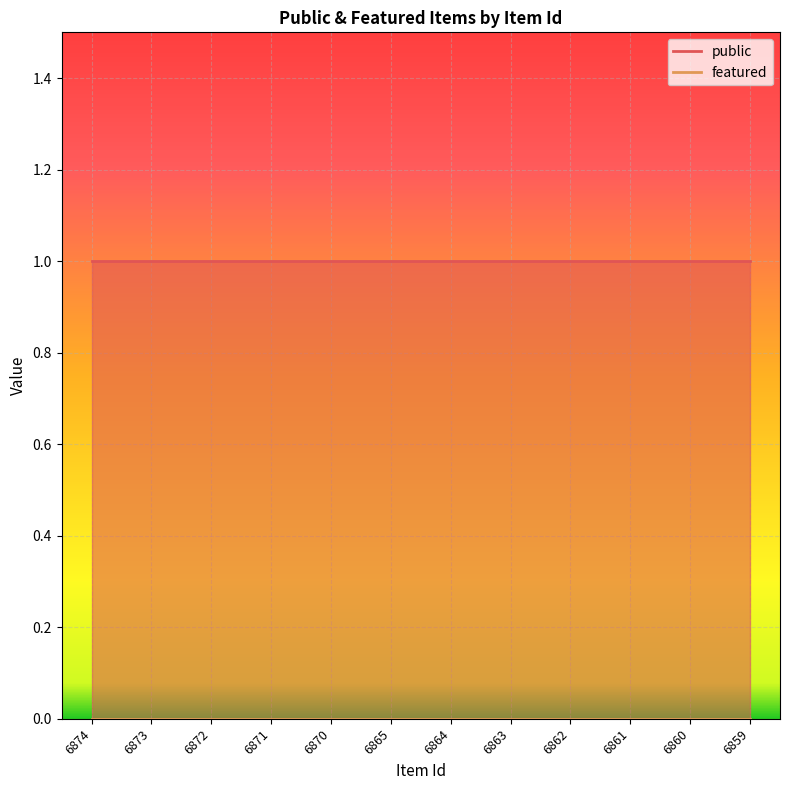

Reading right to left, list all the values displayed in this chart.

public: 1	1	1	1	1	1	1	1	1	1	1	1
featured: 0	0	0	0	0	0	0	0	0	0	0	0